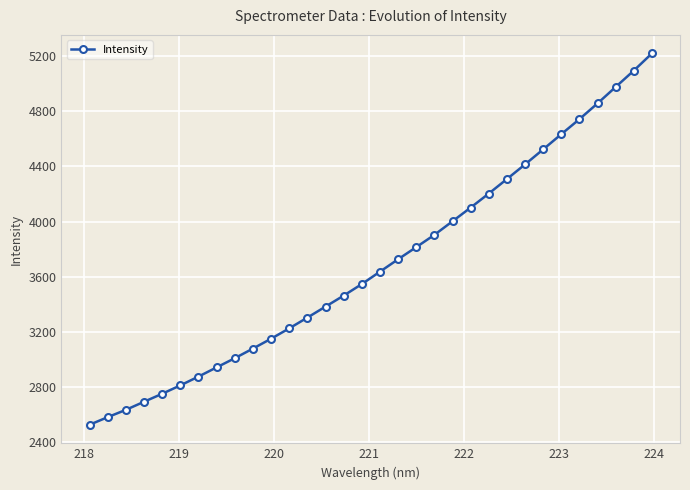

What is the minimum value shown in the chart?

2527.8